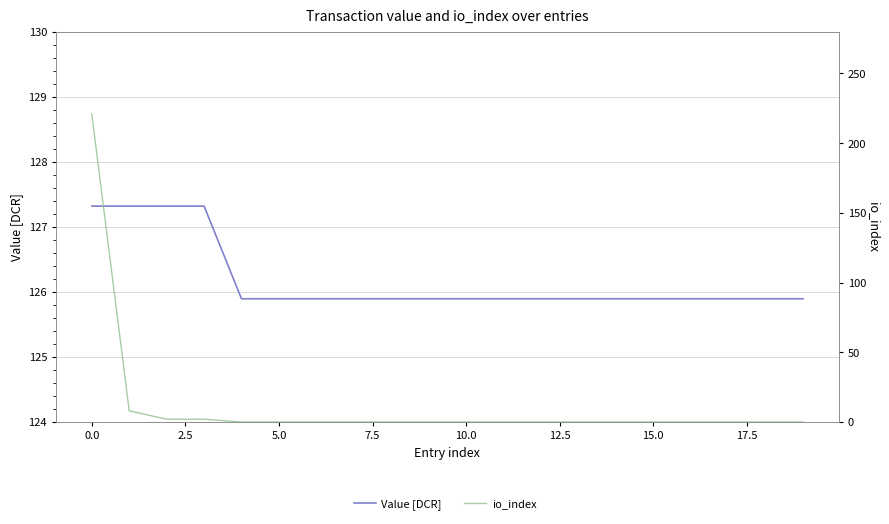

Which series has the largest total across all categories?

value